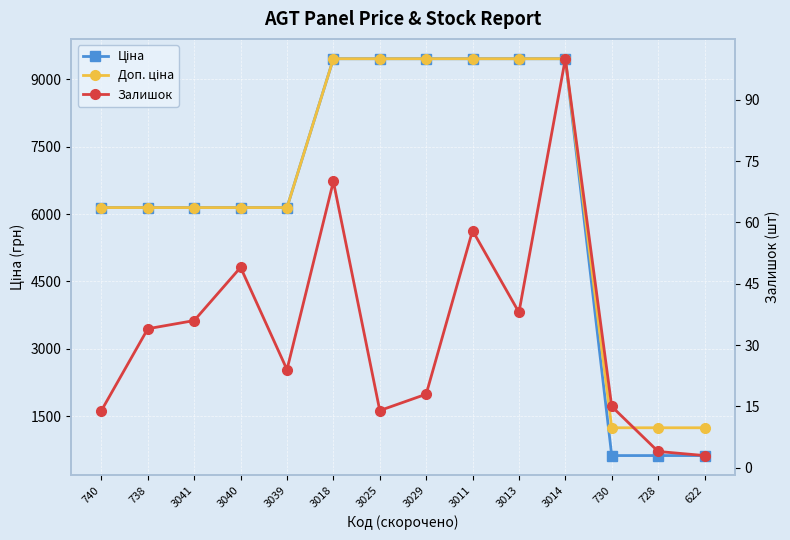

At which label does Залишок reach its minimum?

622